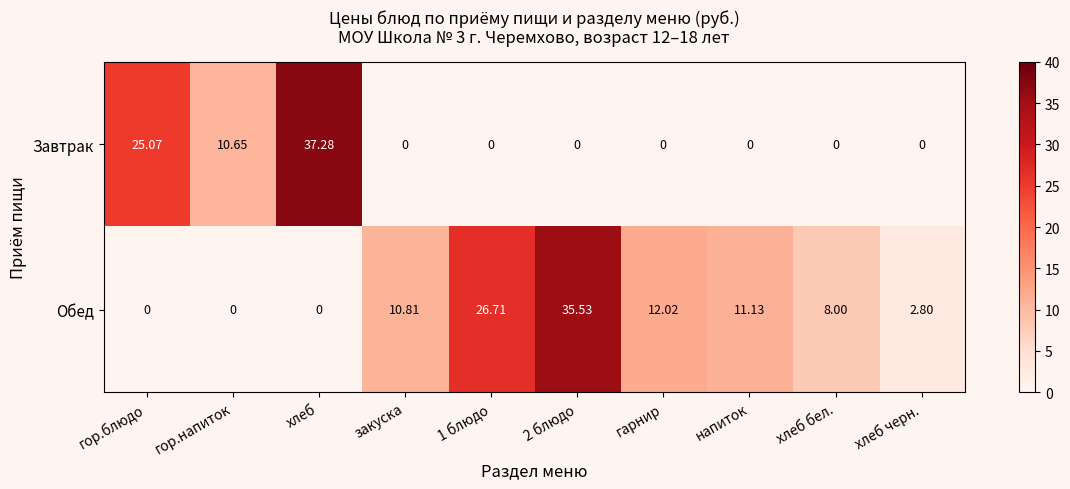

List the series in order of their overall mean, highest first.

Обед, Завтрак